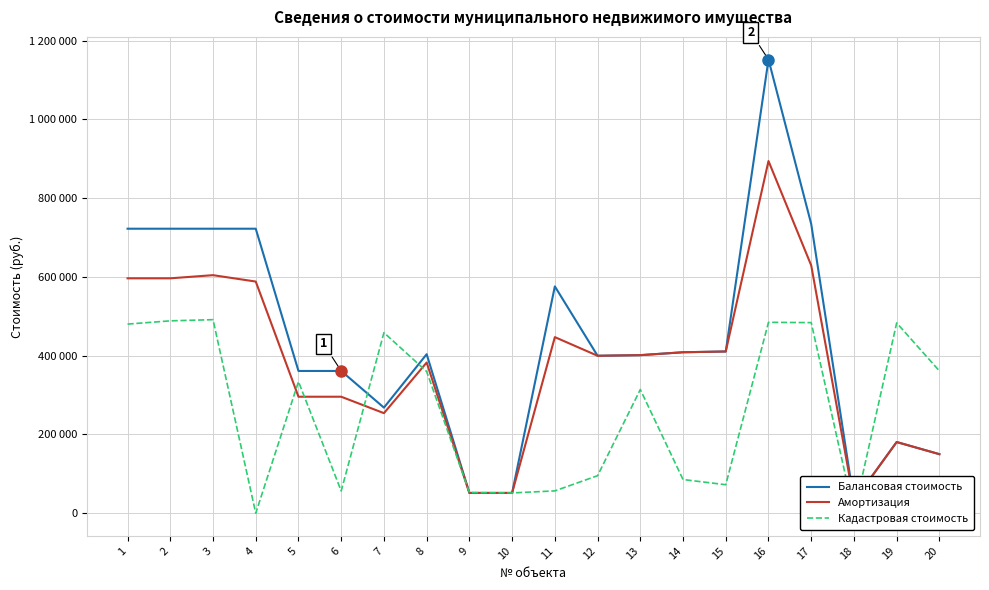

Read the Амортизация value at 15.

410672.1